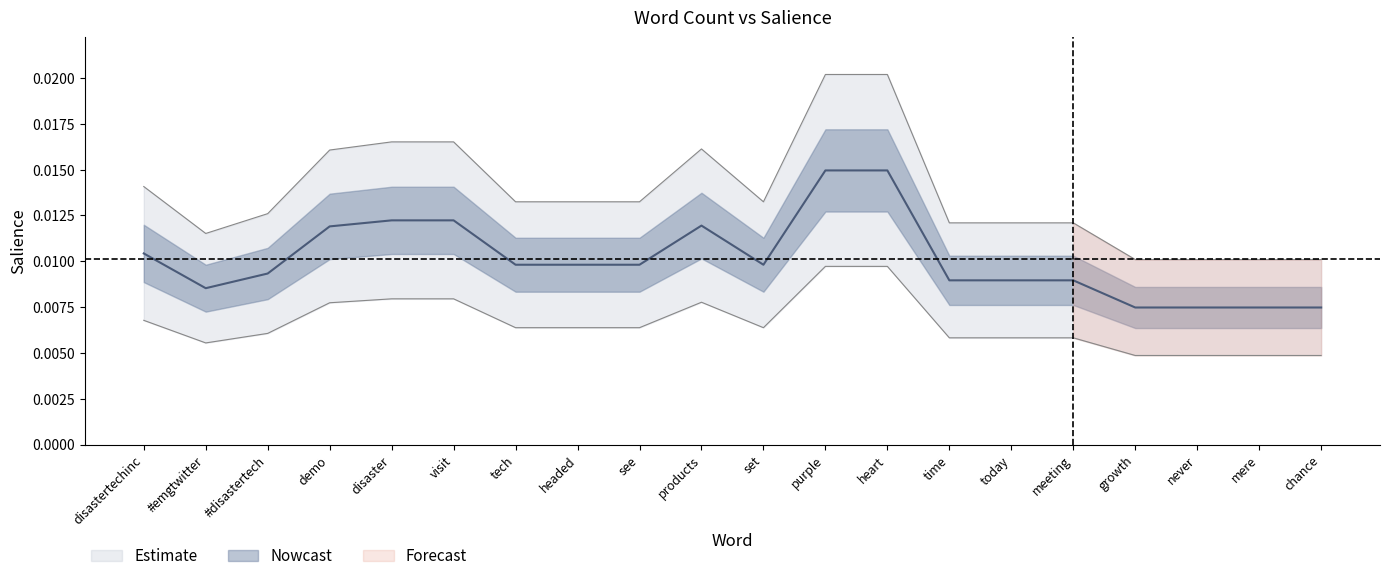

What position from the right is headed?

13